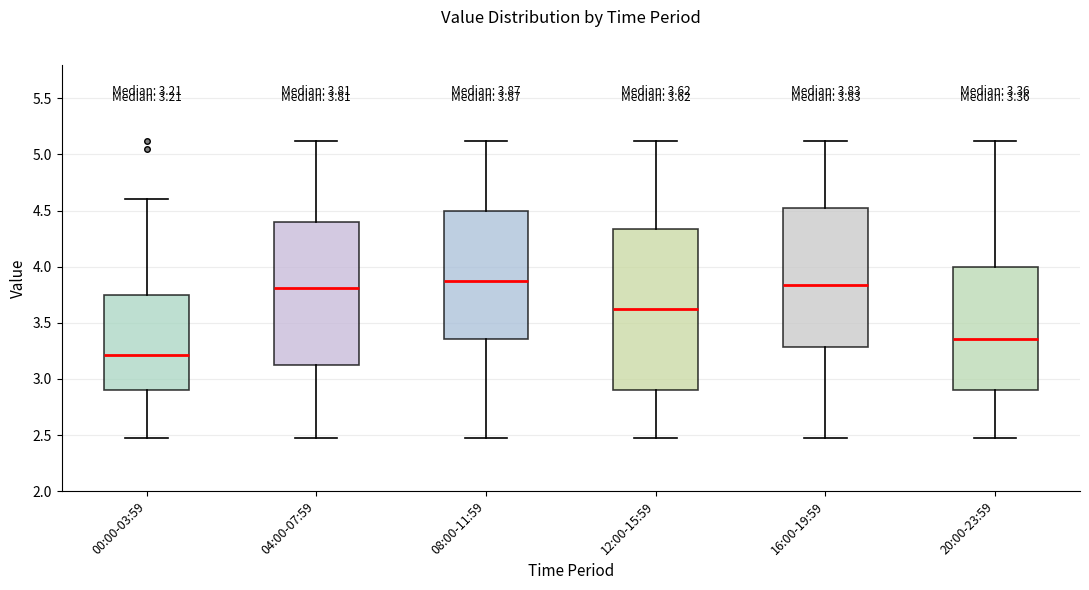

Which box is the tallest, from its lower edge to its upper edge?

12:00-15:59